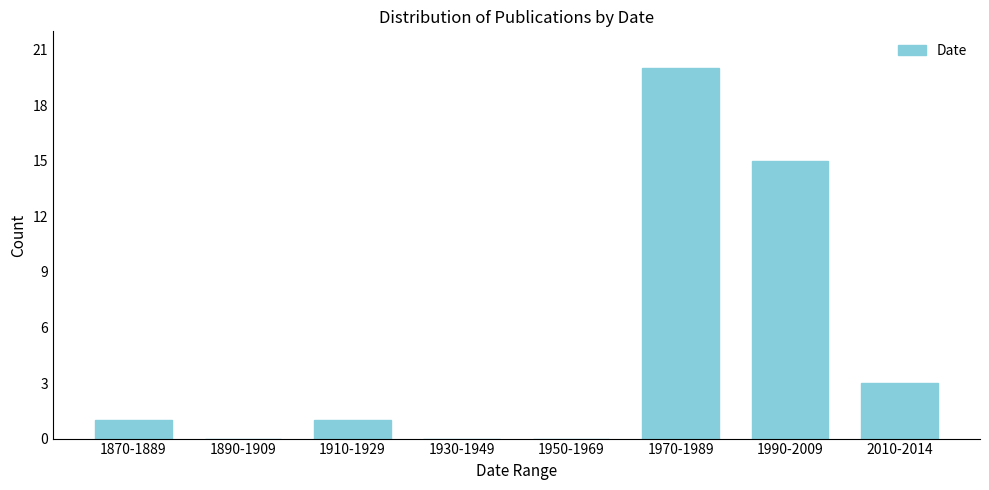

Reading left to right, what are all the values shown in this chart?

1870-1889=1	1890-1909=0	1910-1929=1	1930-1949=0	1950-1969=0	1970-1989=20	1990-2009=15	2010-2014=3